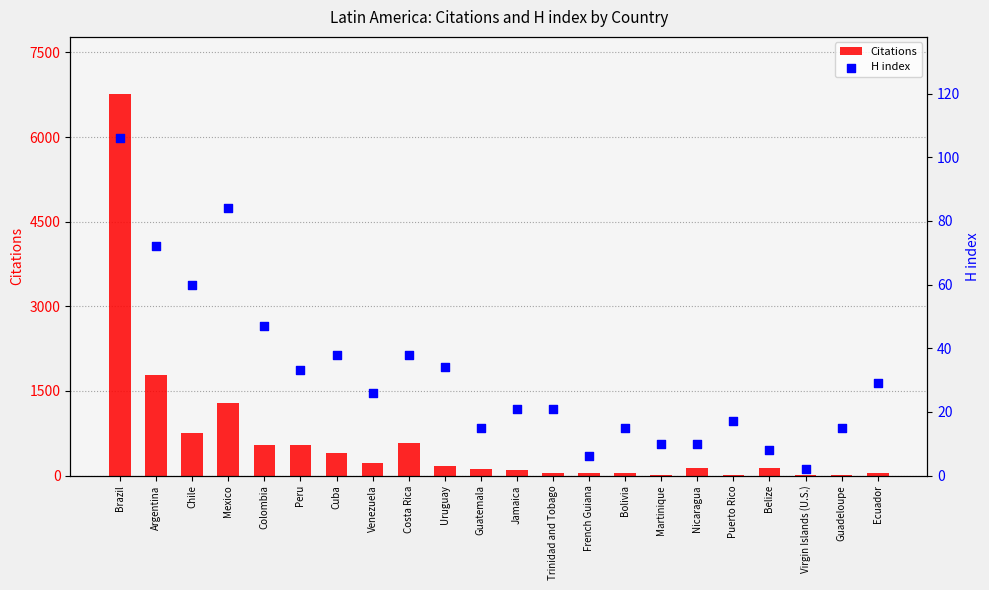

At how many categories does at least one series exceed 1702?

2